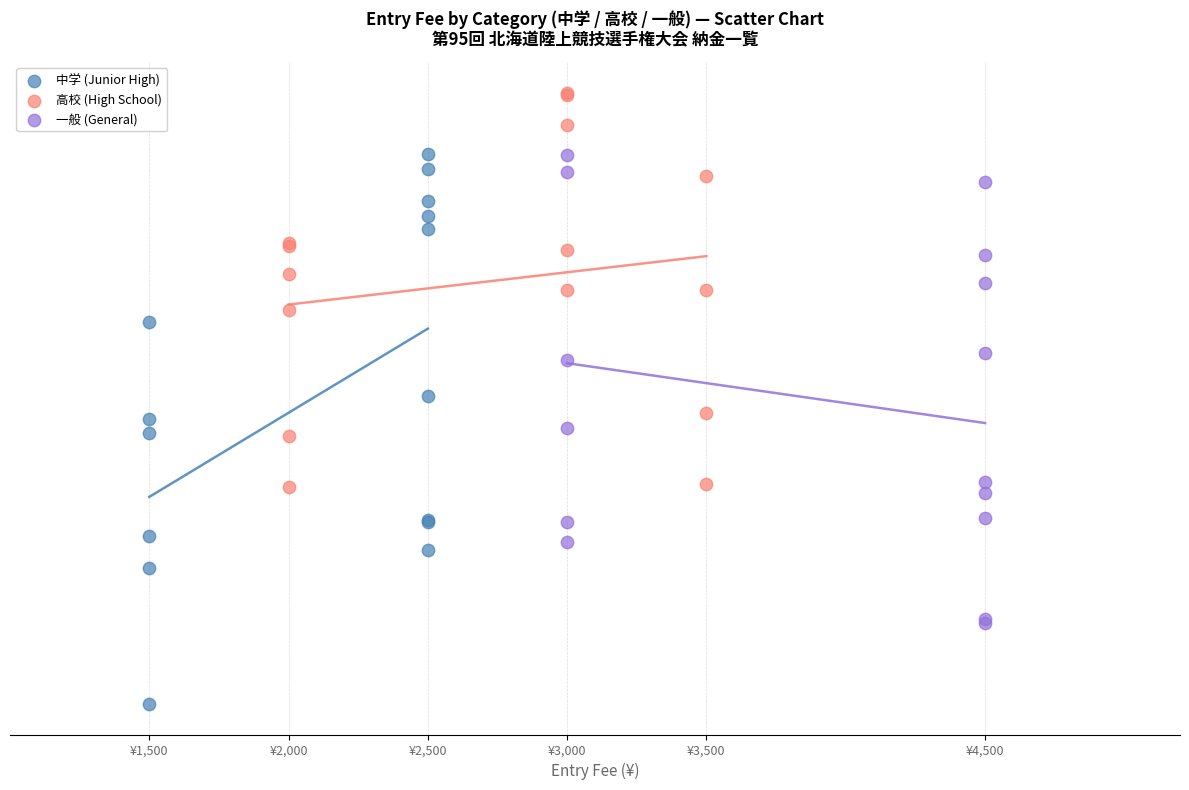

Which series contains the lowest Y value?

中学 (Junior High)